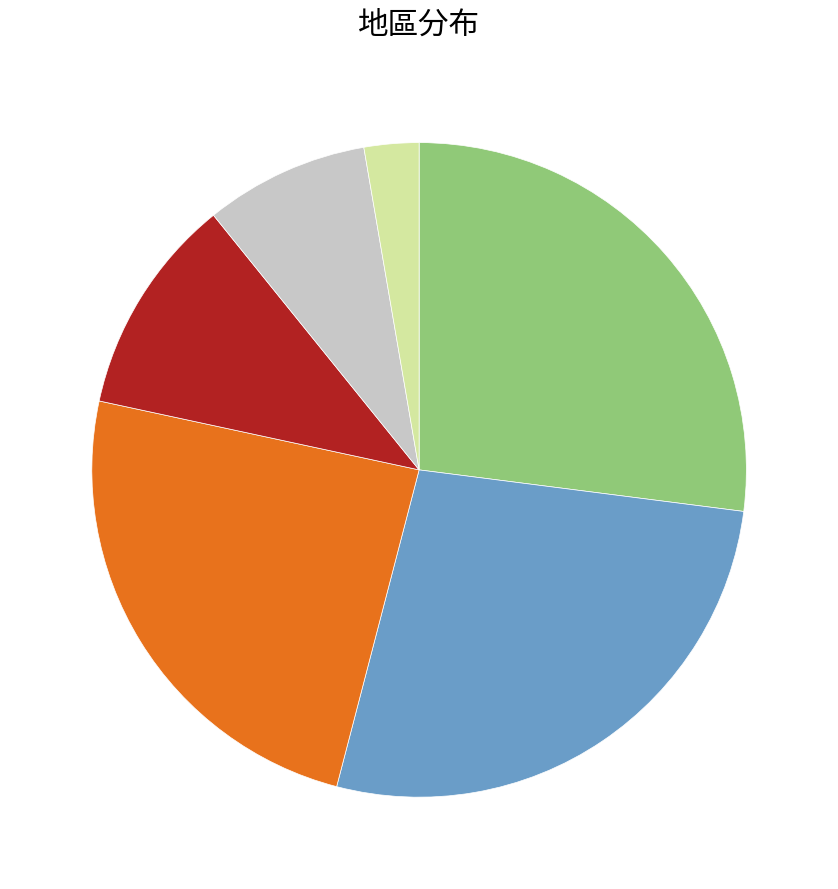

Is there any slice that represents more than half of the pie?

No